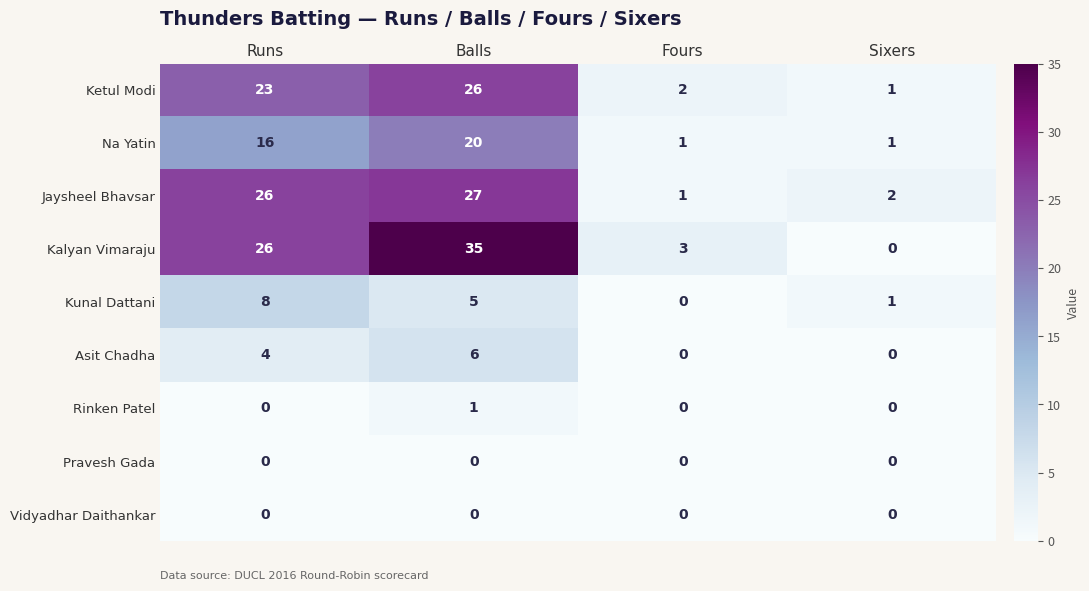

Which series has the widest spread of values?

Kalyan Vimaraju